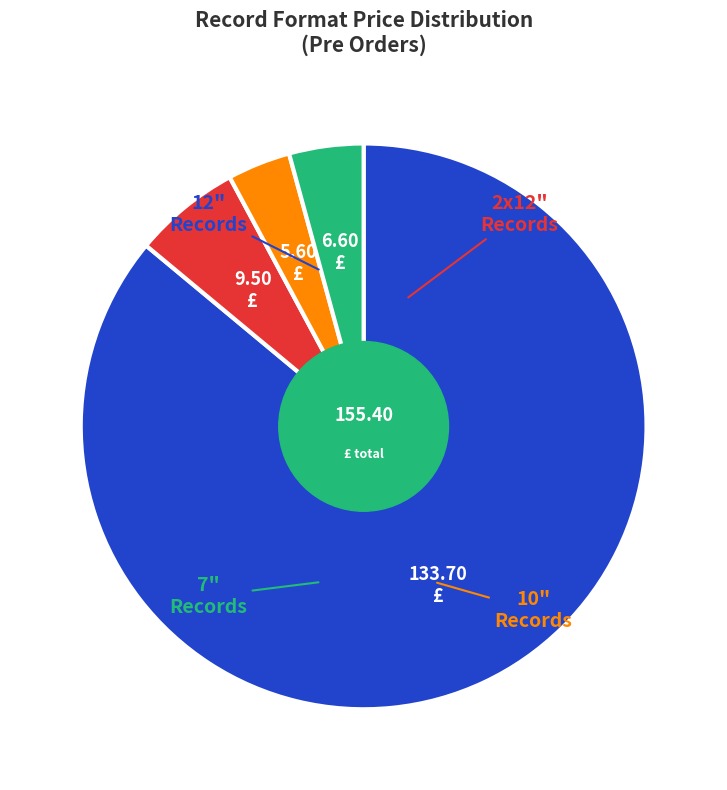

Is there any slice that represents more than half of the pie?

Yes